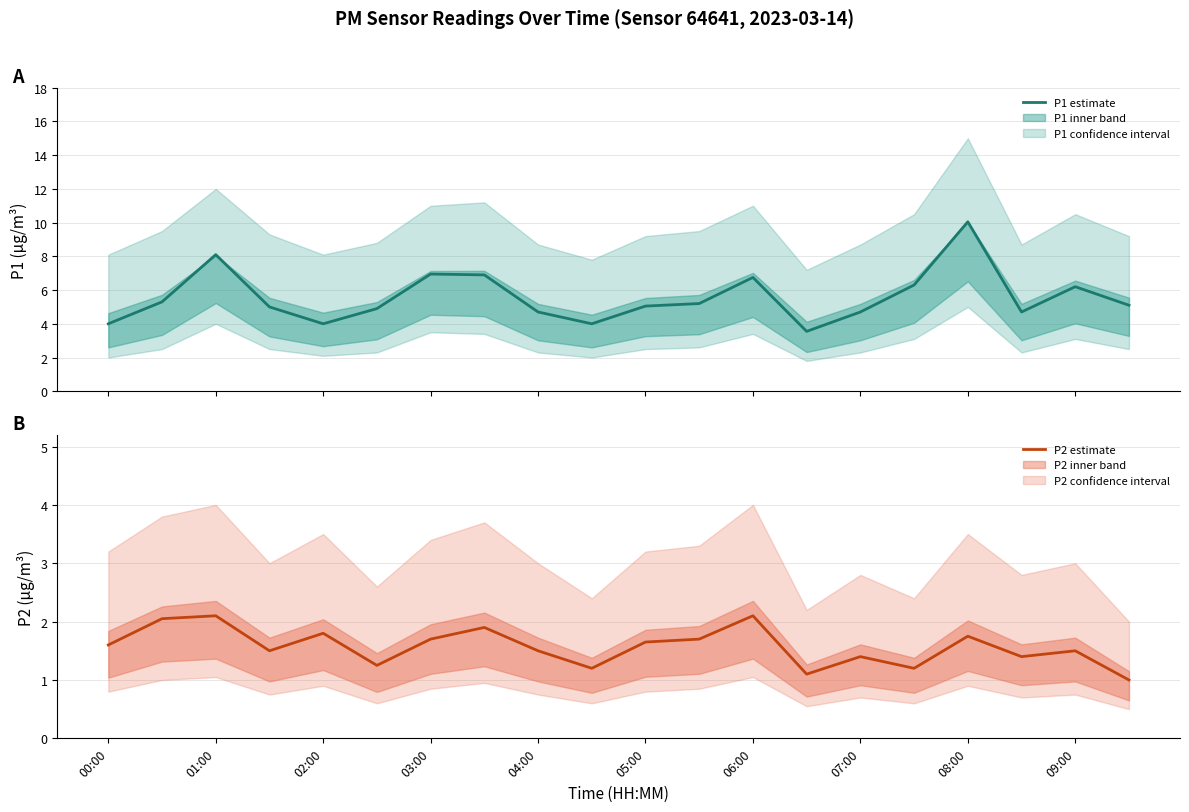

The P1 estimate series shows 2.6 at 02:00. True or false?

False